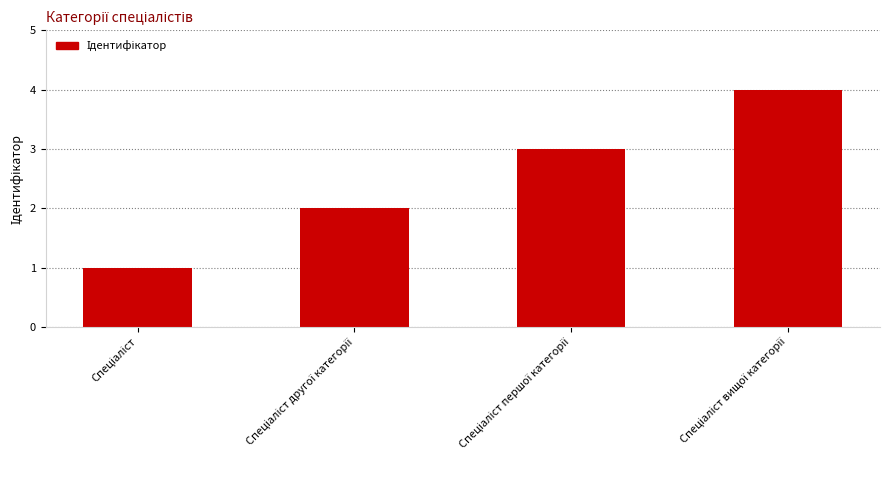

How many values are between 2 and 4?

3